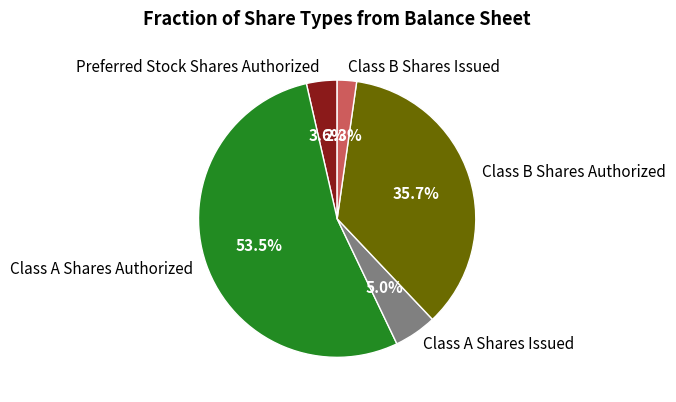

Does Class B Shares Authorized represent more than half of the total?

No